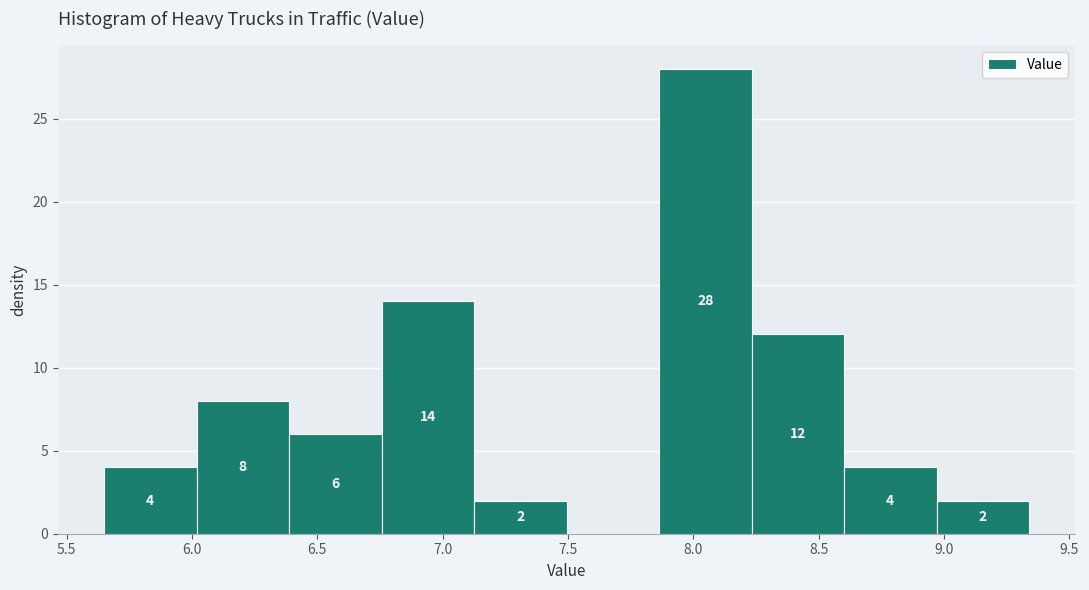

Which range on the x-axis has the tallest bar?

7.85 to 8.25